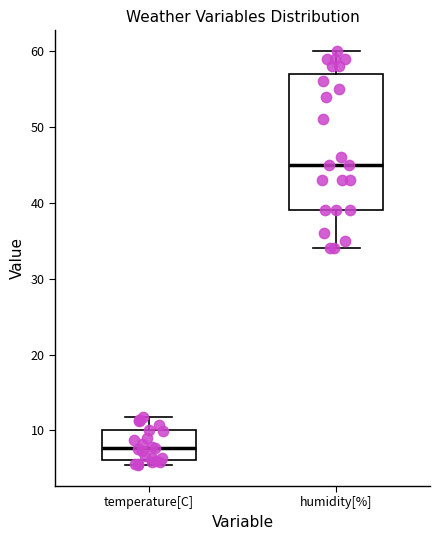

Where does the median line of the box for humidity[%] sit on the y-axis? The values are not printed on the chart, so give them approximately, as read against the axis.

45